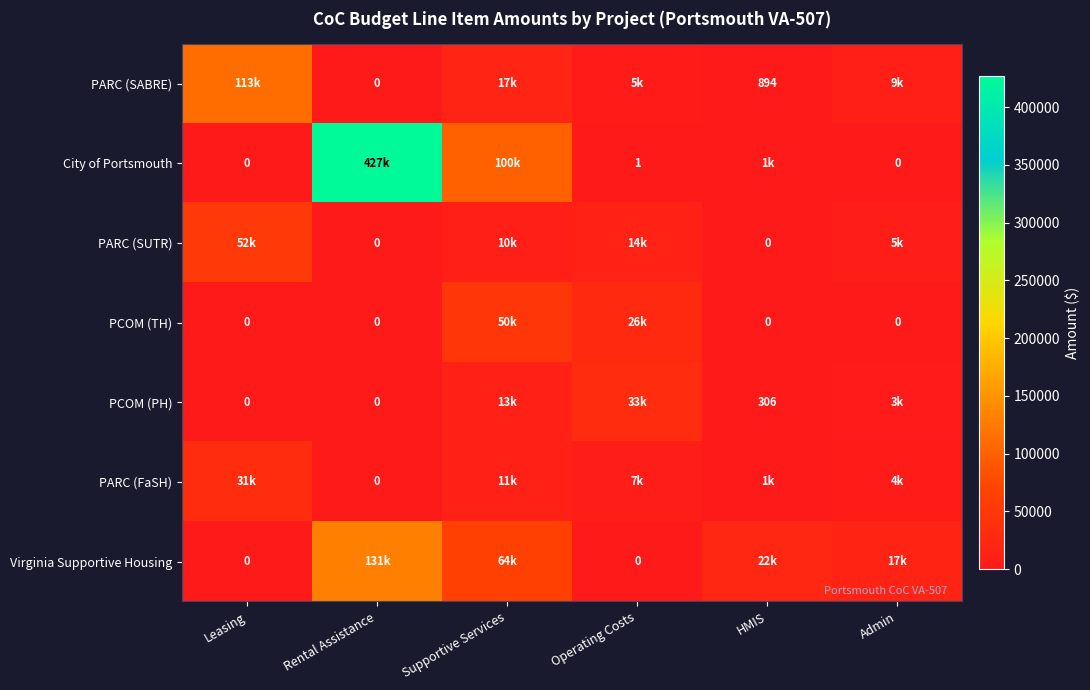

Which label corresponds to the smallest value in the chart?

Rental Assistance